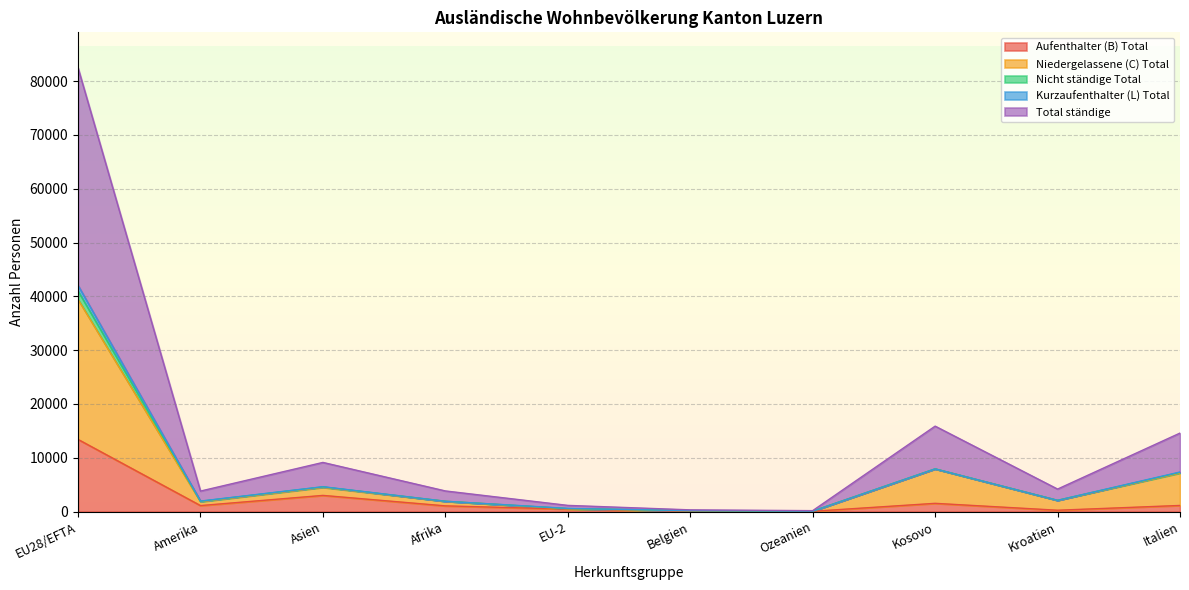

Where does the Niedergelassene (C) Total series first go above 2089?

EU28/EFTA